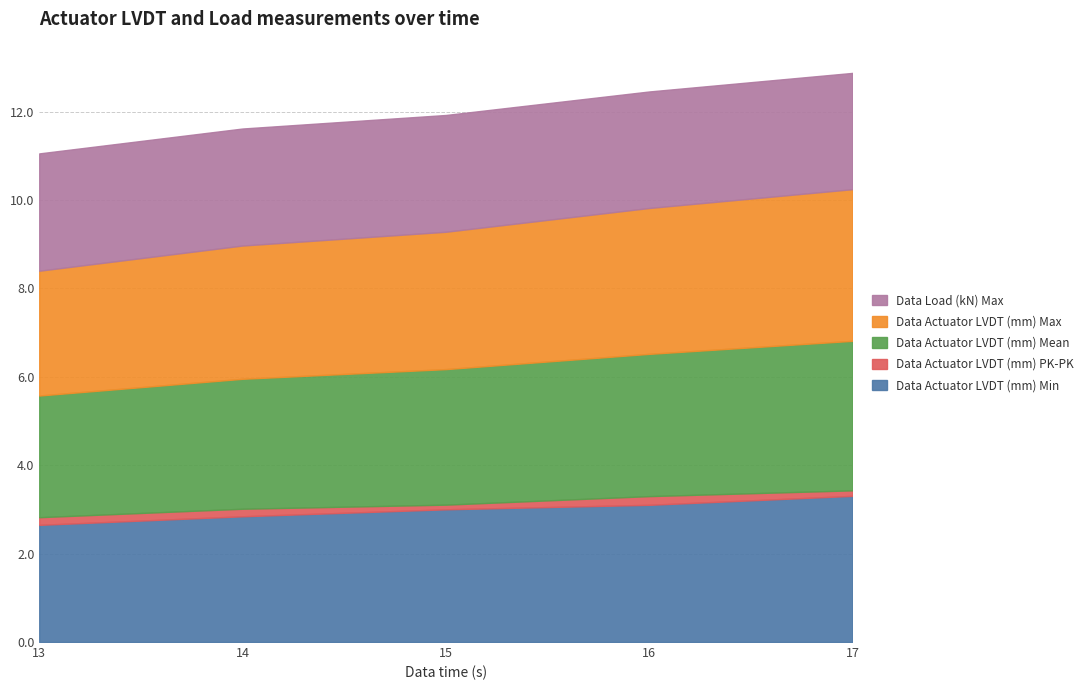

Does the chart display data point markers on the line(s)?

No